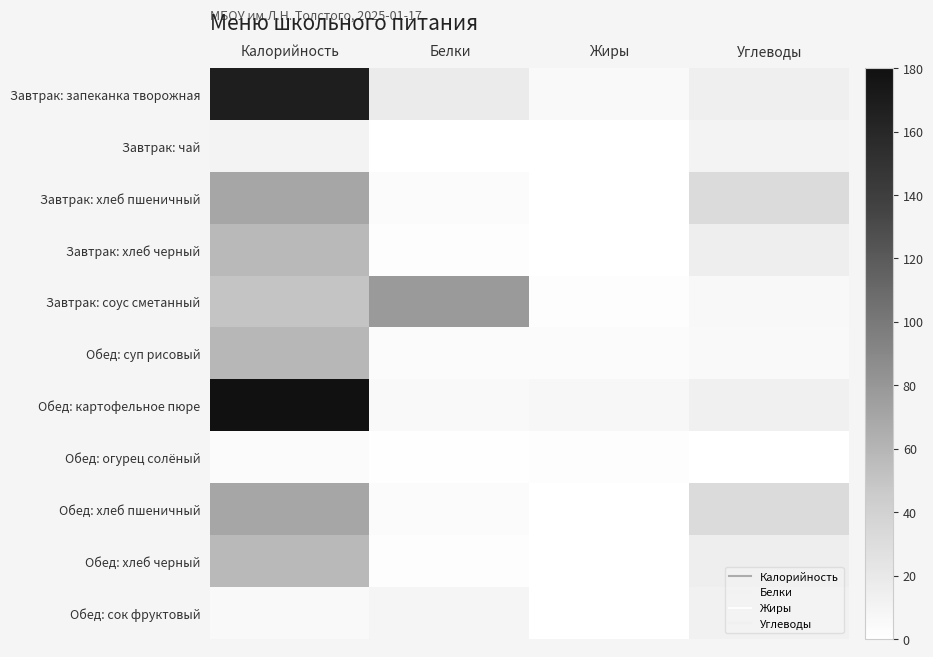

Which series has the largest total across all categories?

Завтрак: запеканка творожная